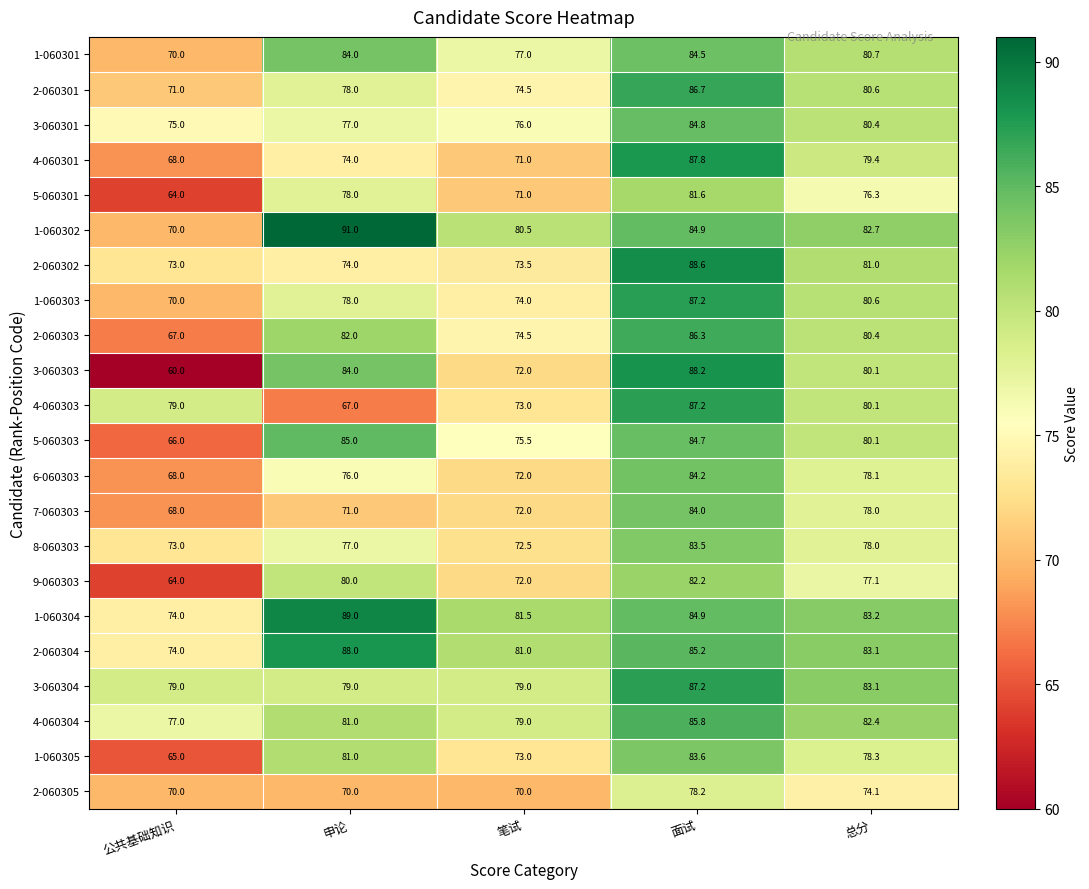

Count the 9-060303 values in the range 72 to 80.

3